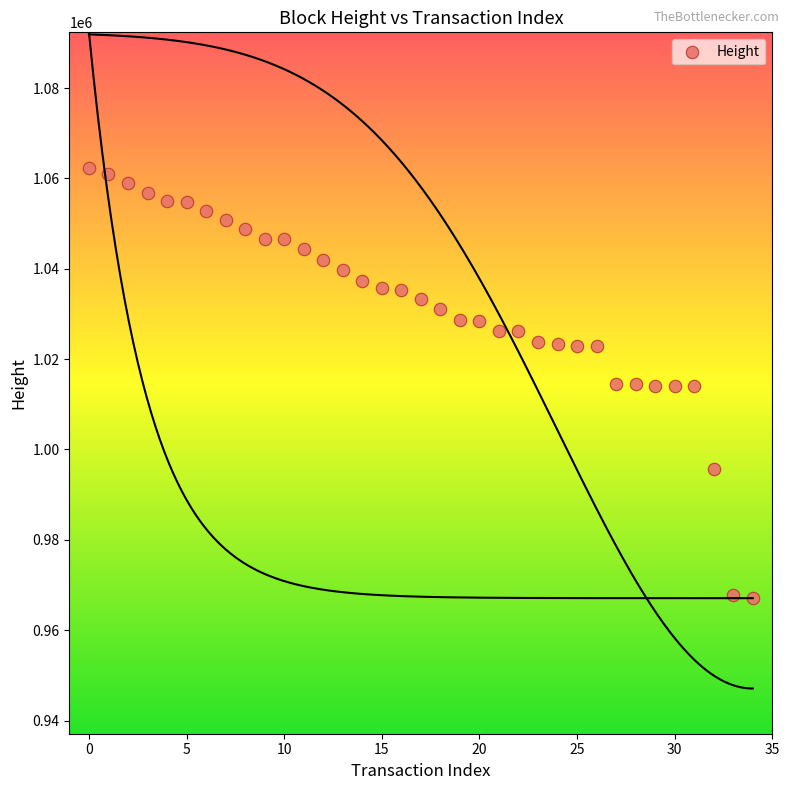

What is the range of Y values (max minus min)?

95250